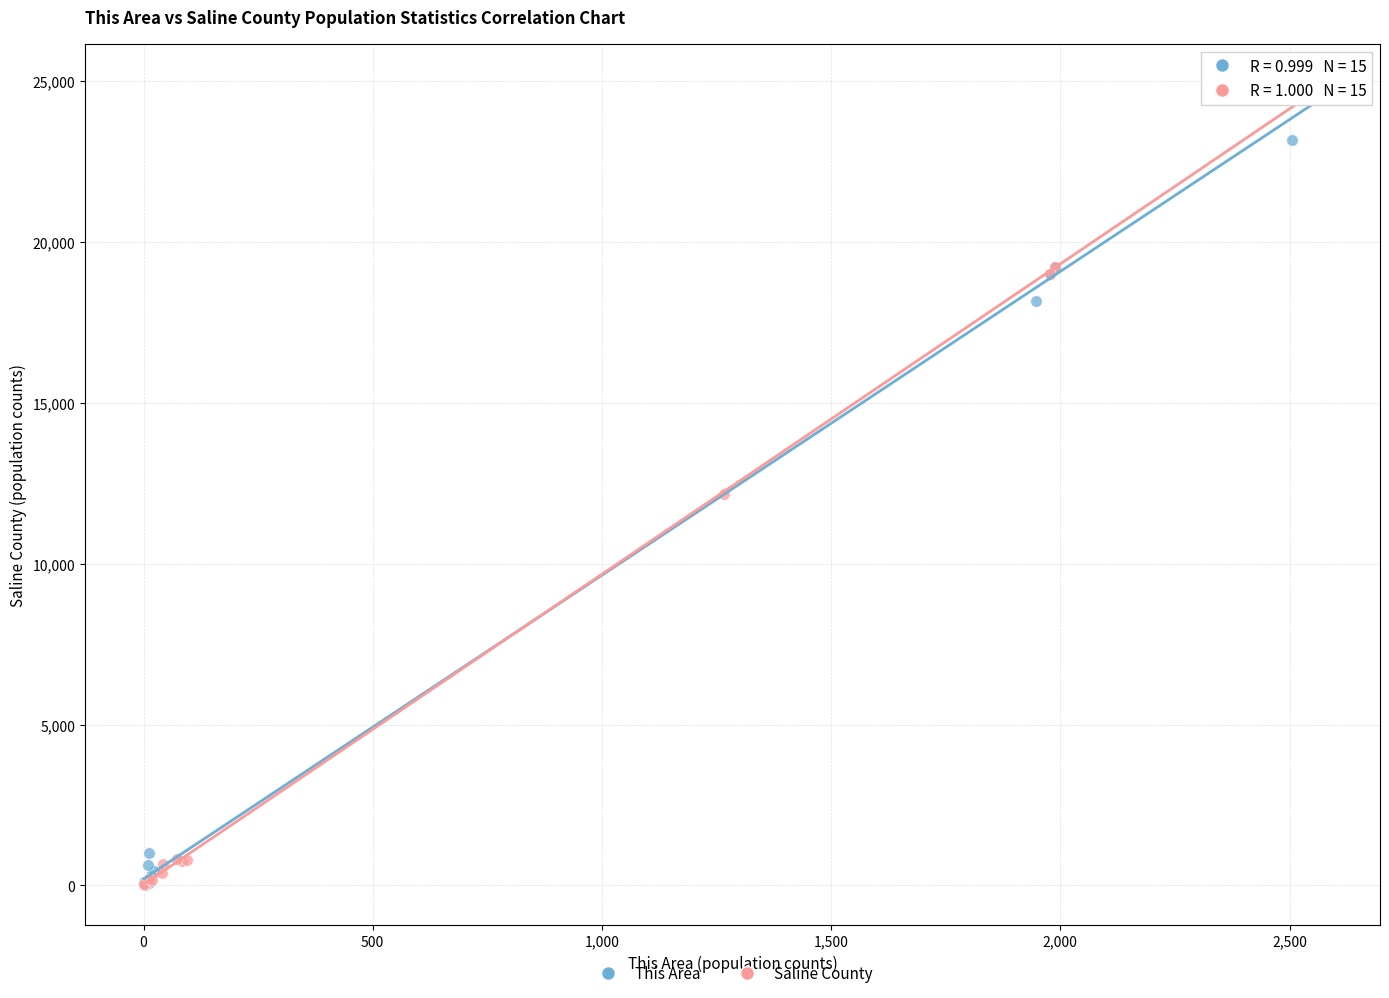

What are all the series names shown in the legend?

This Area, Saline County